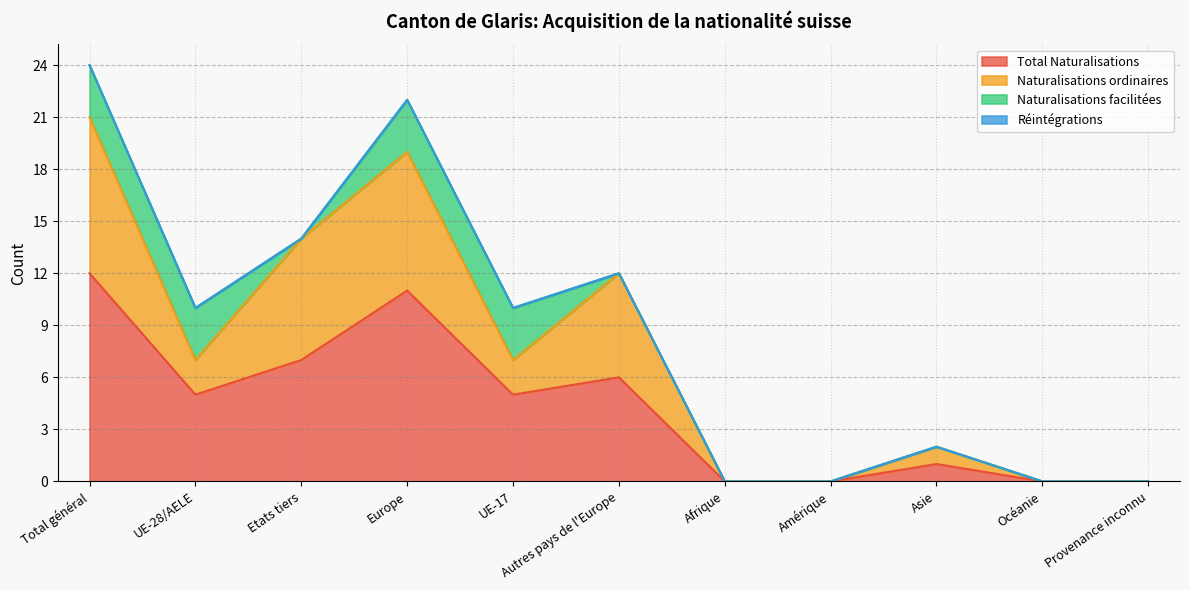

How many lines are shown in the chart?

4